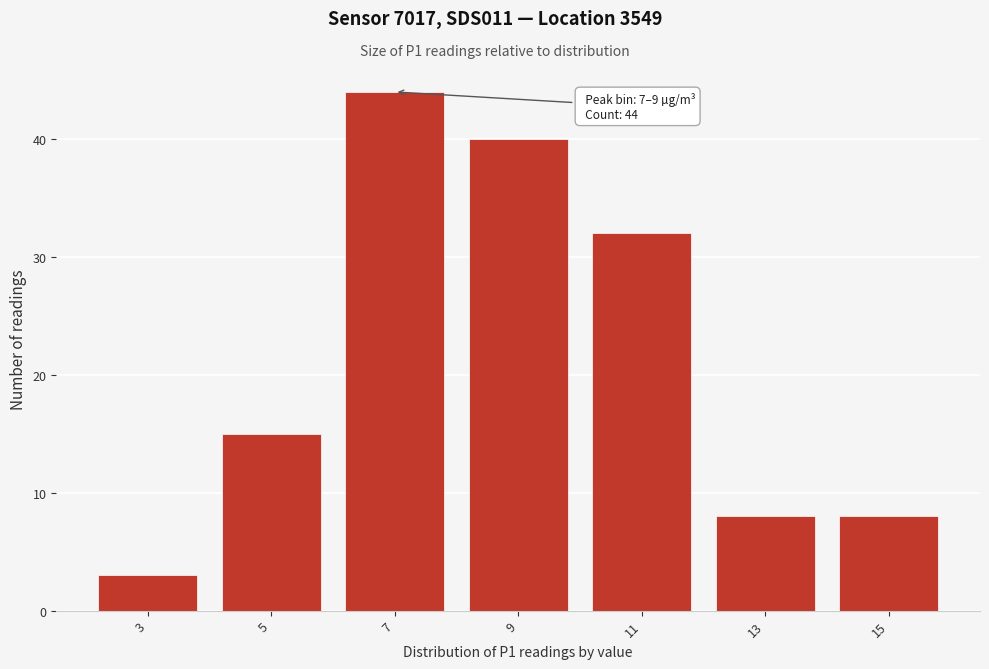

Reading right to left, transcribe all the data shown in this chart.

15=8	13=8	11=32	9=40	7=44	5=15	3=3